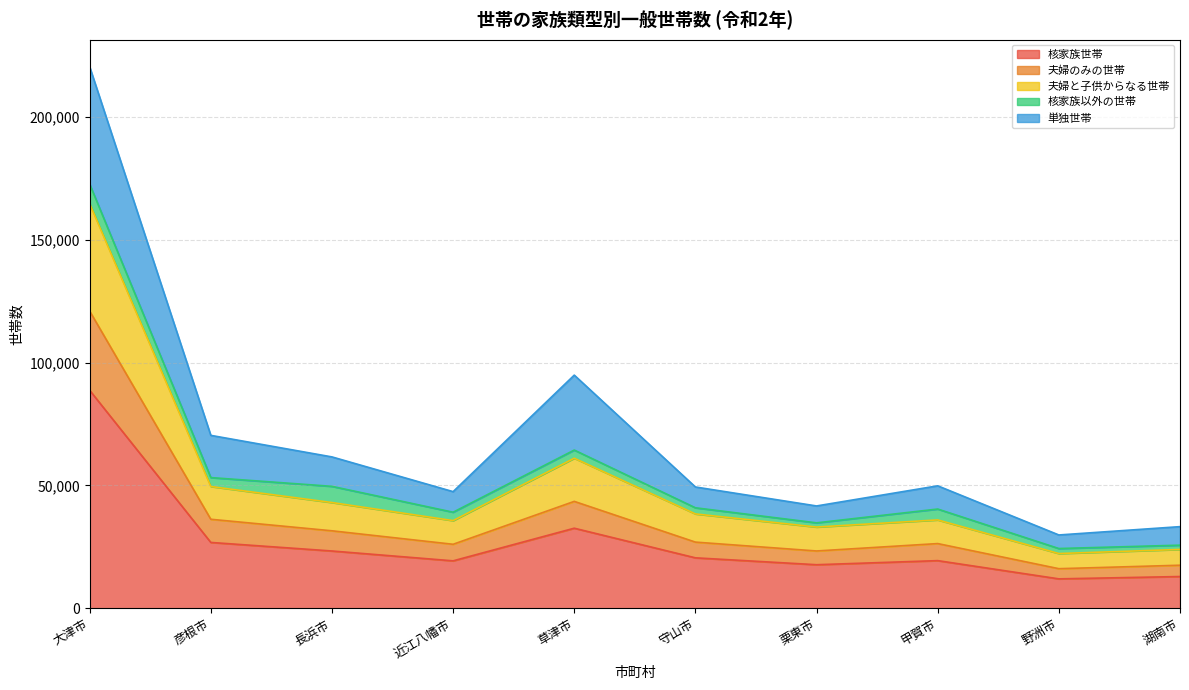

What is the label of the 7th point from the left?

栗東市